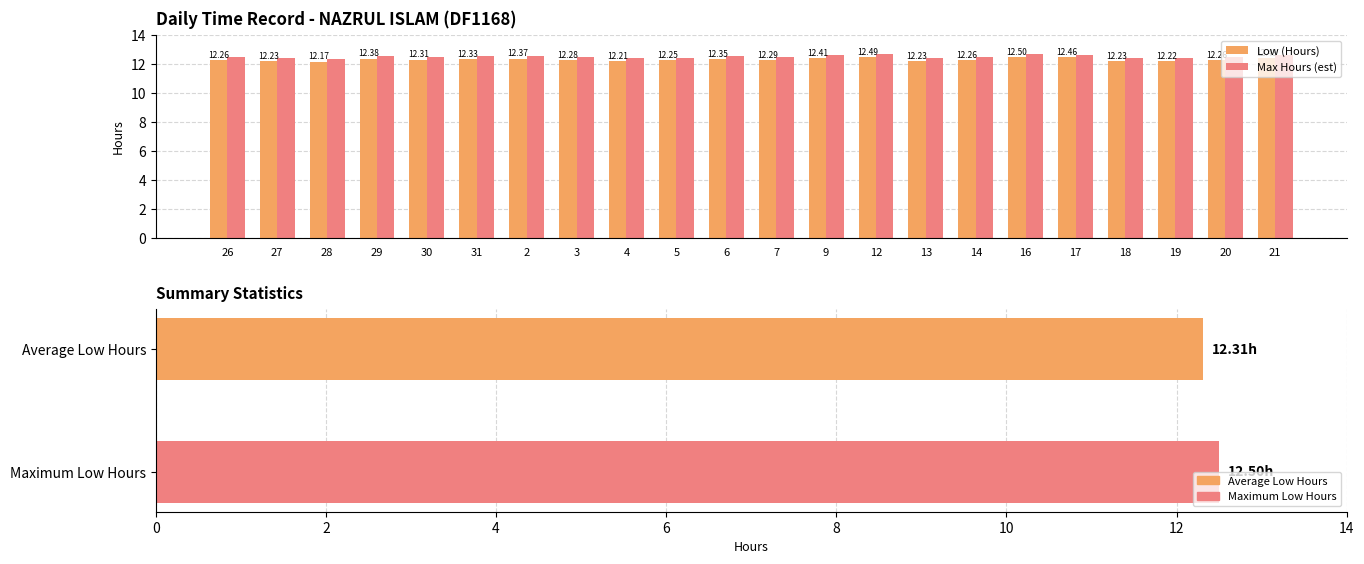

What is the average value of the Low (Hours) series?

12.3